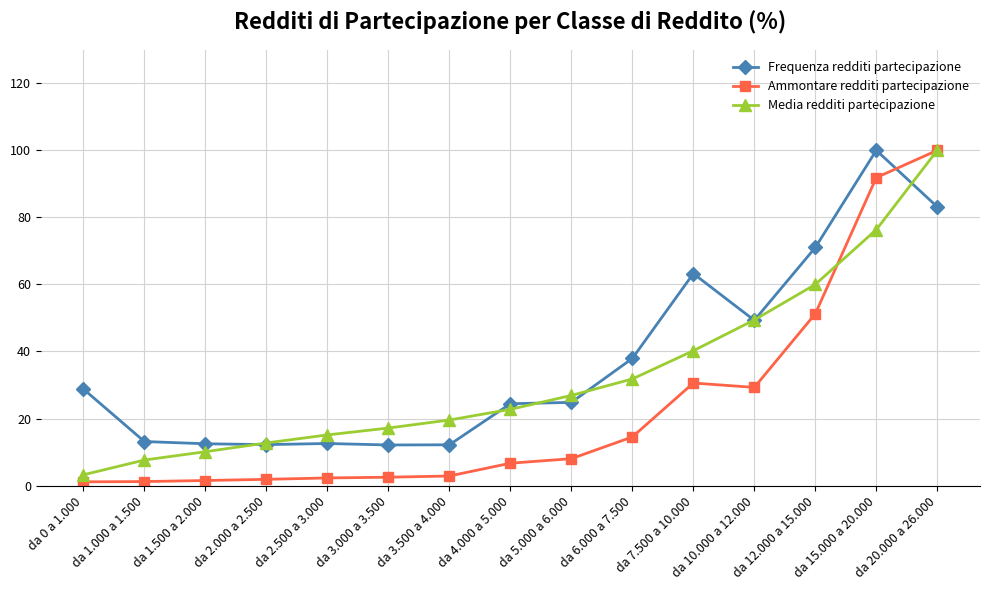

True or false: Media redditi partecipazione has more than 1 interior local peaks.

False